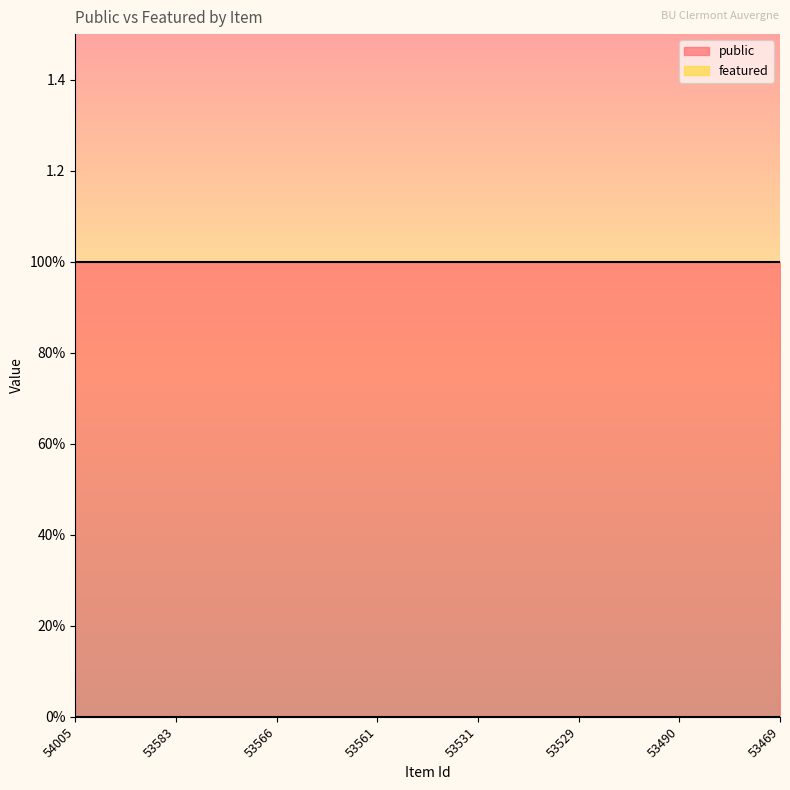

True or false: featured has a value of 0 at 53566.

True